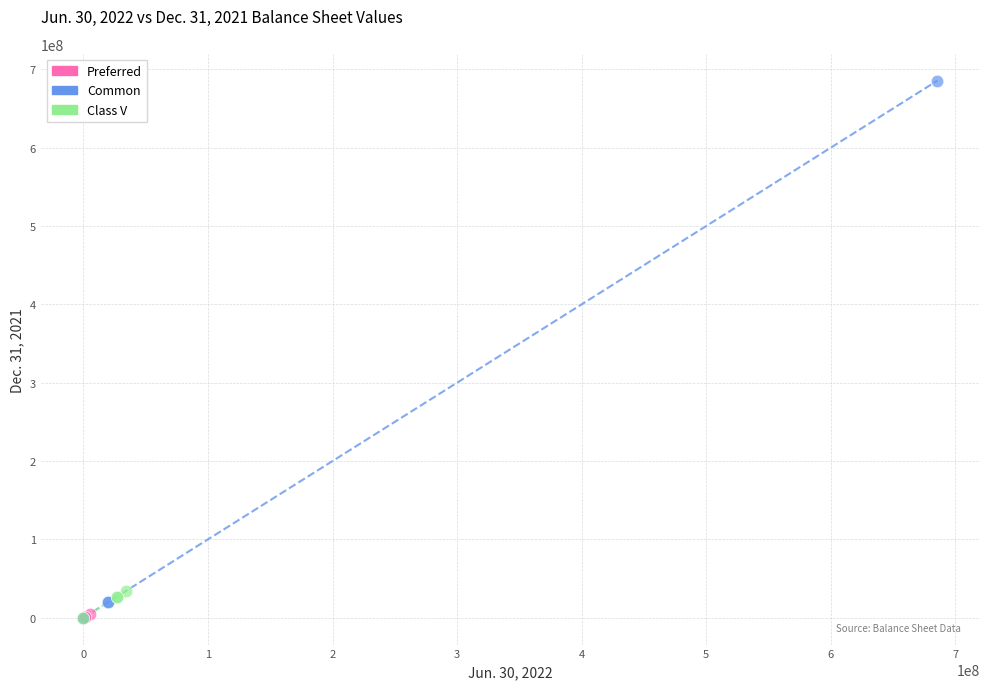

What are all the series names shown in the legend?

Preferred, Common, Class V